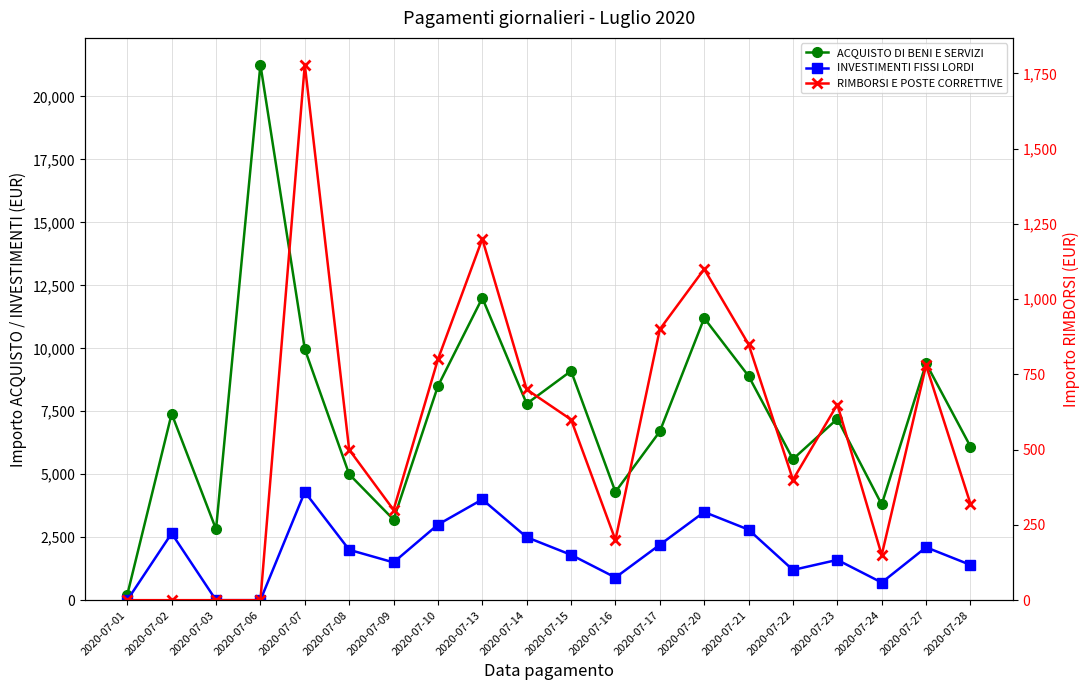

At which category does RIMBORSI E POSTE CORRETTIVE reach its first local valley?

2020-07-09